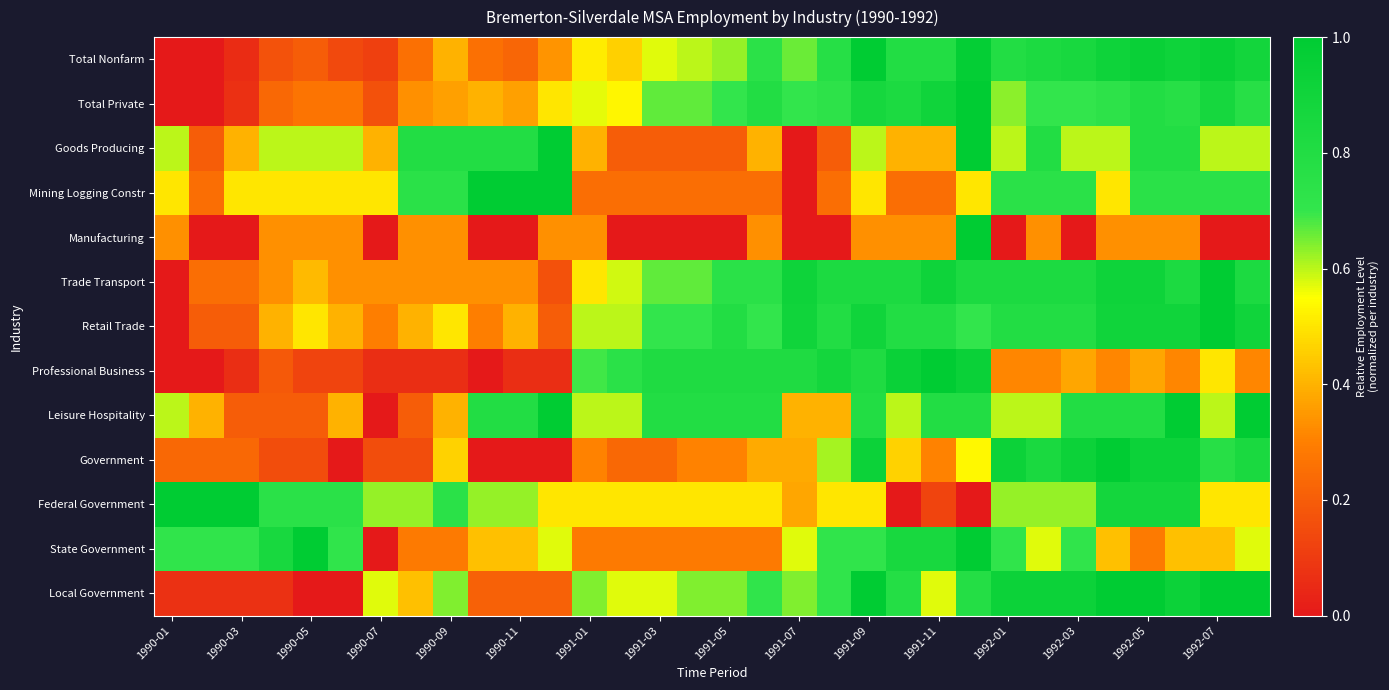

How many series are shown in this chart?

13